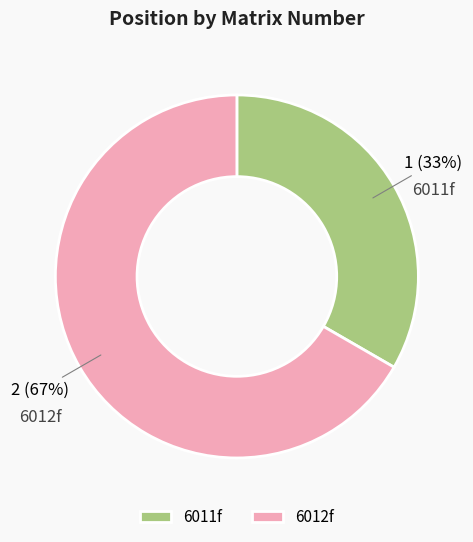

The 6012f slice represents 67% of the pie. True or false?

True